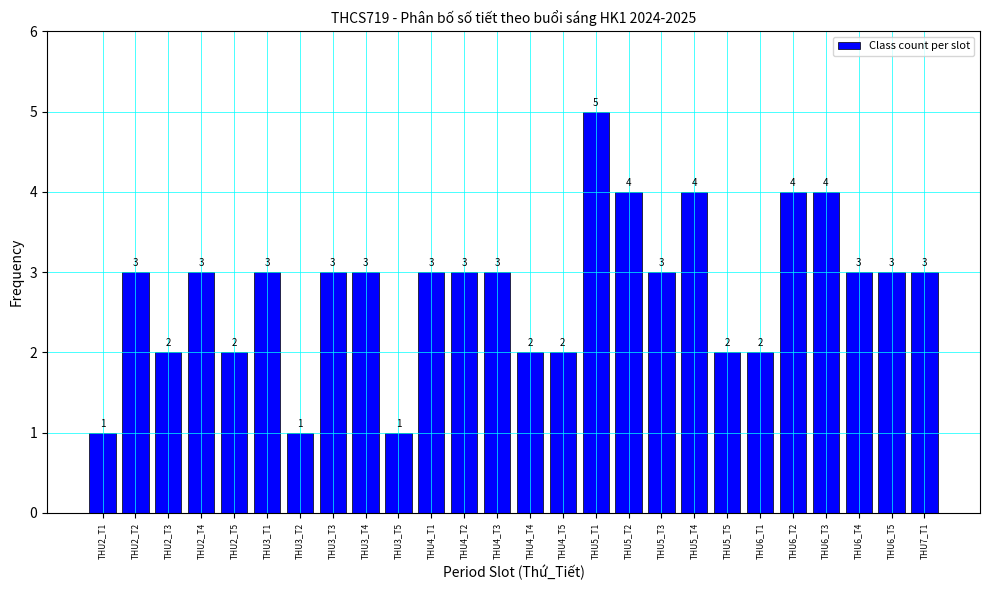

Reading left to right, extract all data points from this chart.

1	3	2	3	2	3	1	3	3	1	3	3	3	2	2	5	4	3	4	2	2	4	4	3	3	3